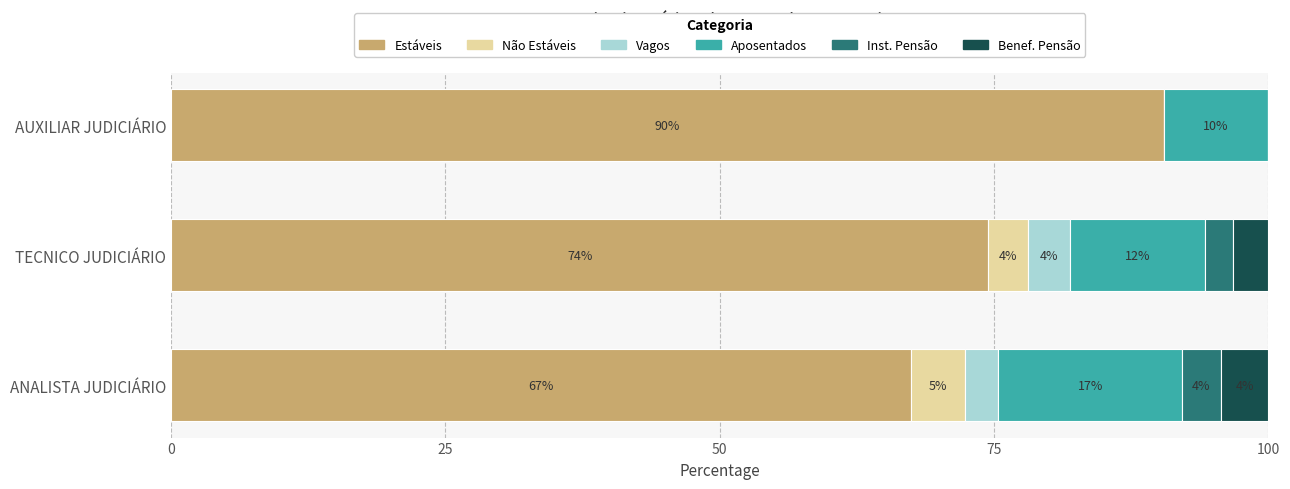

What are all the series names shown in the legend?

Estáveis, Não Estáveis, Vagos, Aposentados, Inst. Pensão, Benef. Pensão